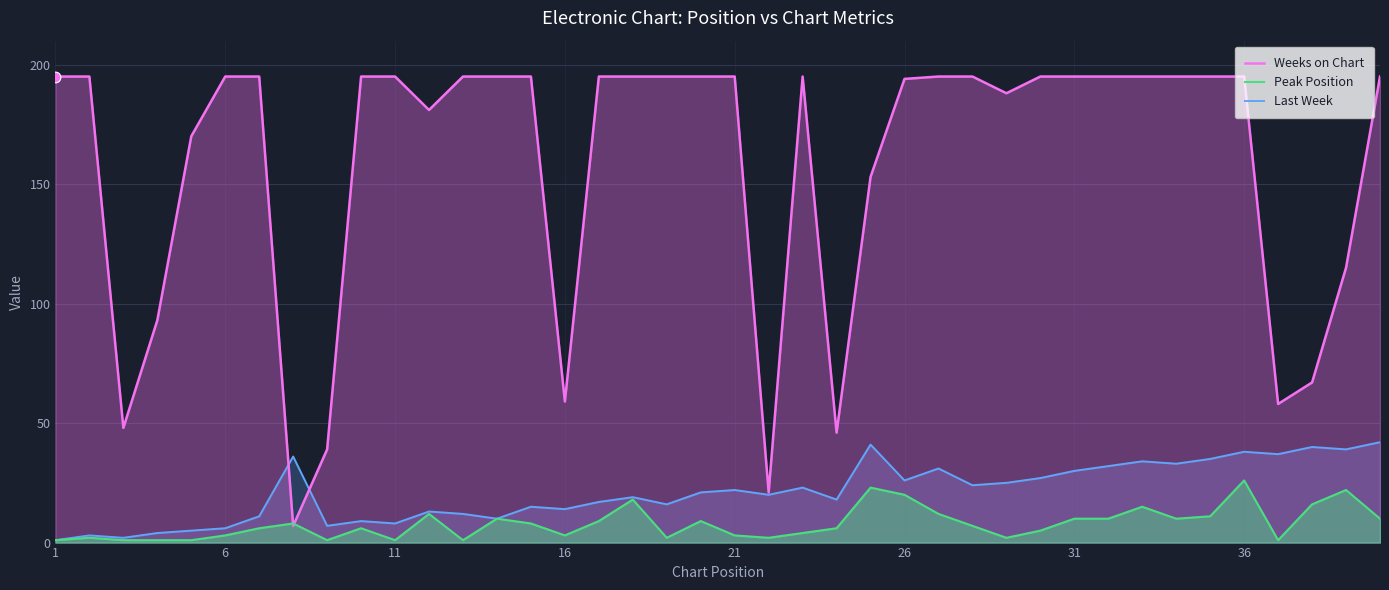

What are all the series names shown in the legend?

Weeks on Chart, Peak Position, Last Week